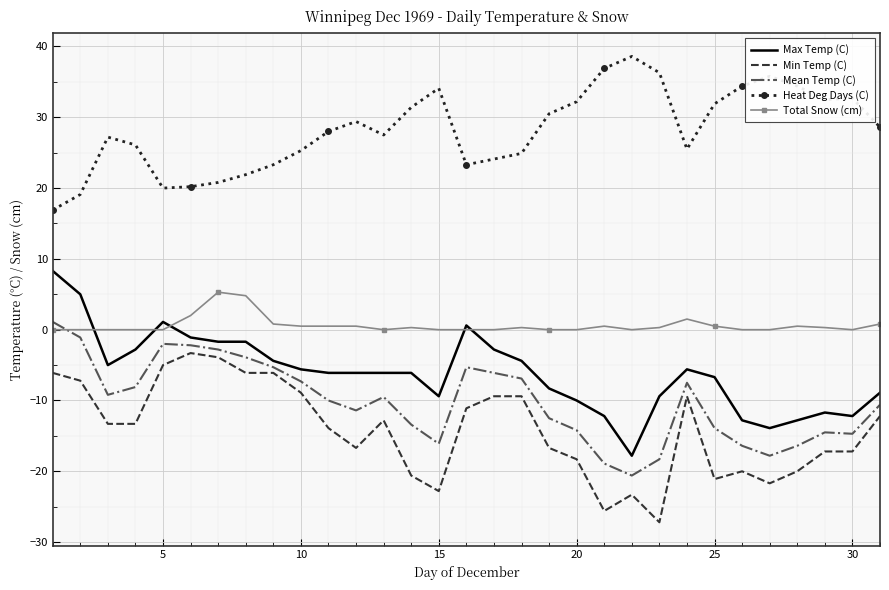

True or false: Heat Deg Days (C) and Max Temp (C) intersect in this chart.

False